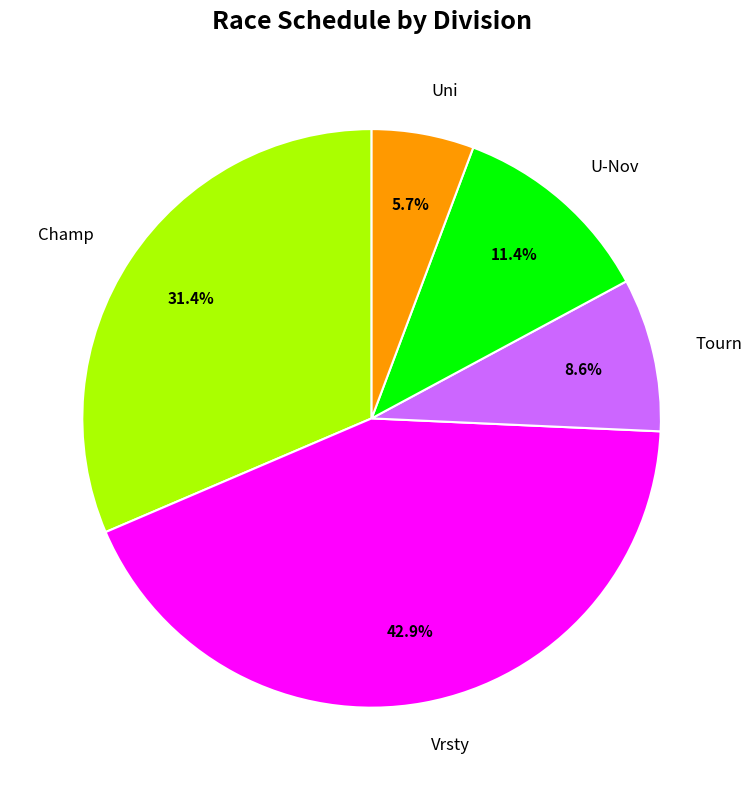

Is Champ the majority of the pie?

No